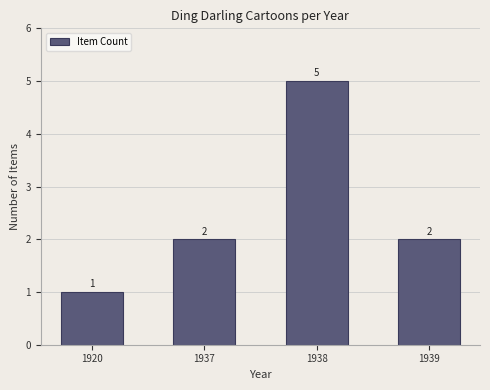

Count the values in the range 2 to 5.

3